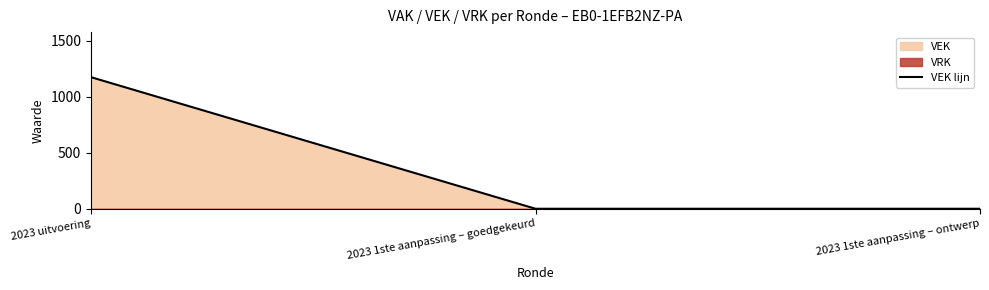

Is it true that the value at 2023 1ste aanpassing – ontwerp is -646?

False